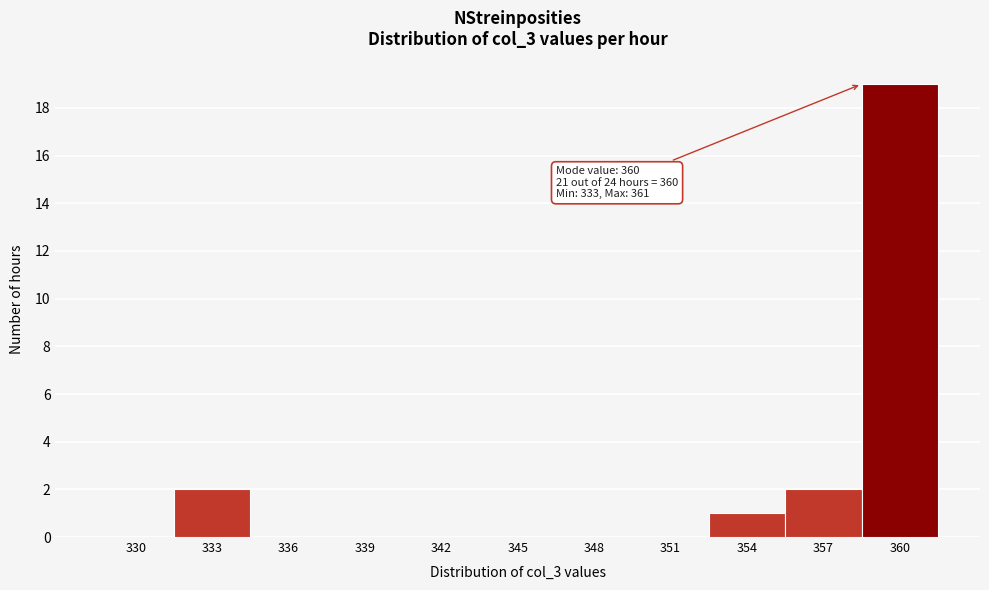

Reading right to left, transcribe all the data shown in this chart.

360=19	357=2	354=1	351=0	348=0	345=0	342=0	339=0	336=0	333=2	330=0